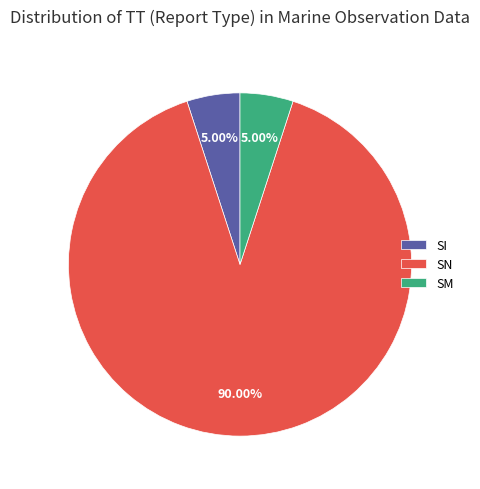

Is it true that SM is 5% of the pie?

True